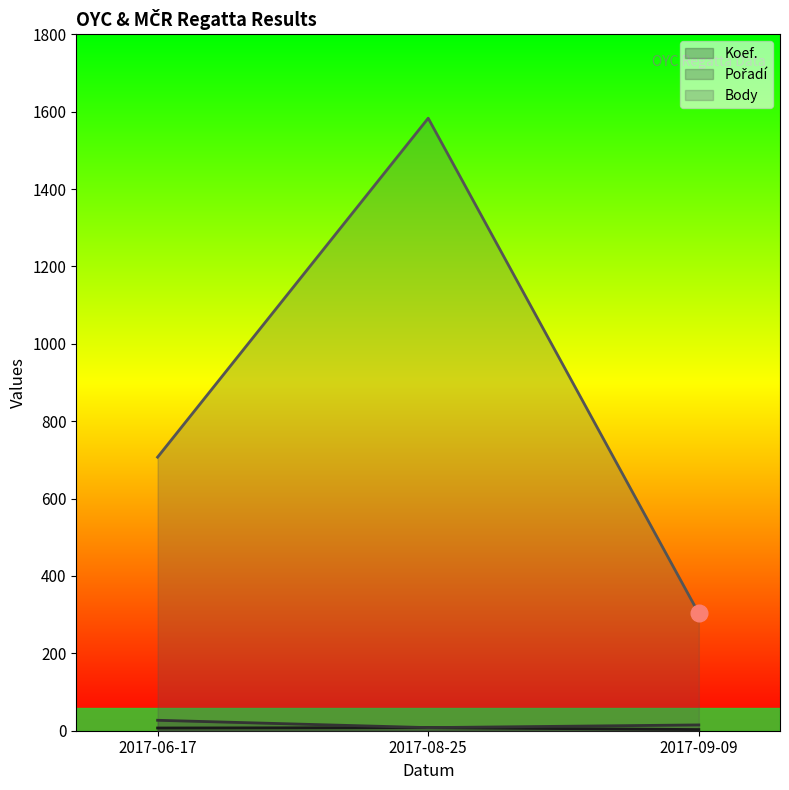

Rank the series at 2017-06-17 from highest to lowest value.

Body, Pořadí, Koef.